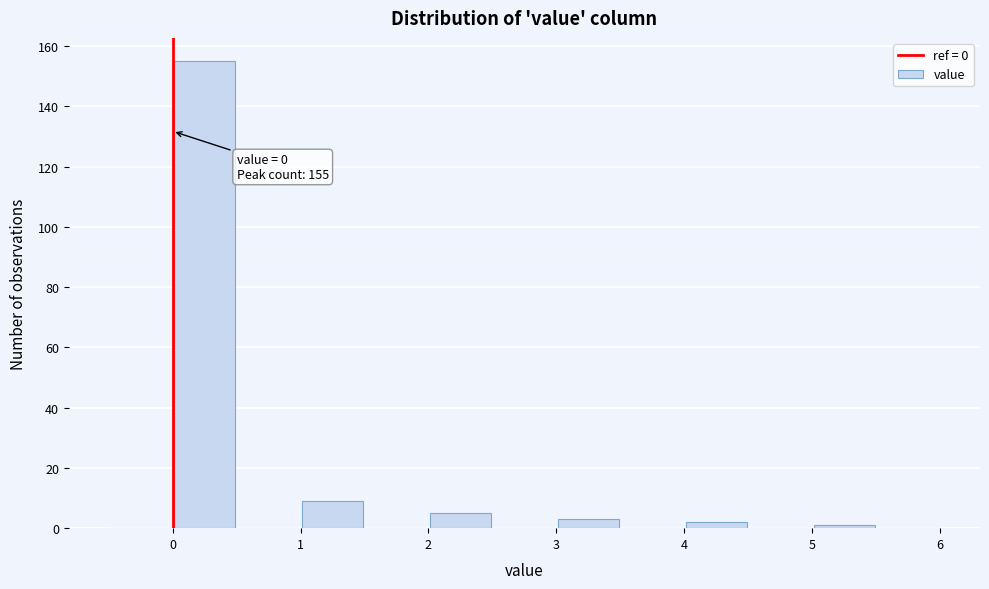

Over which range of the x-axis is the bar tallest?

0.0 to 0.5